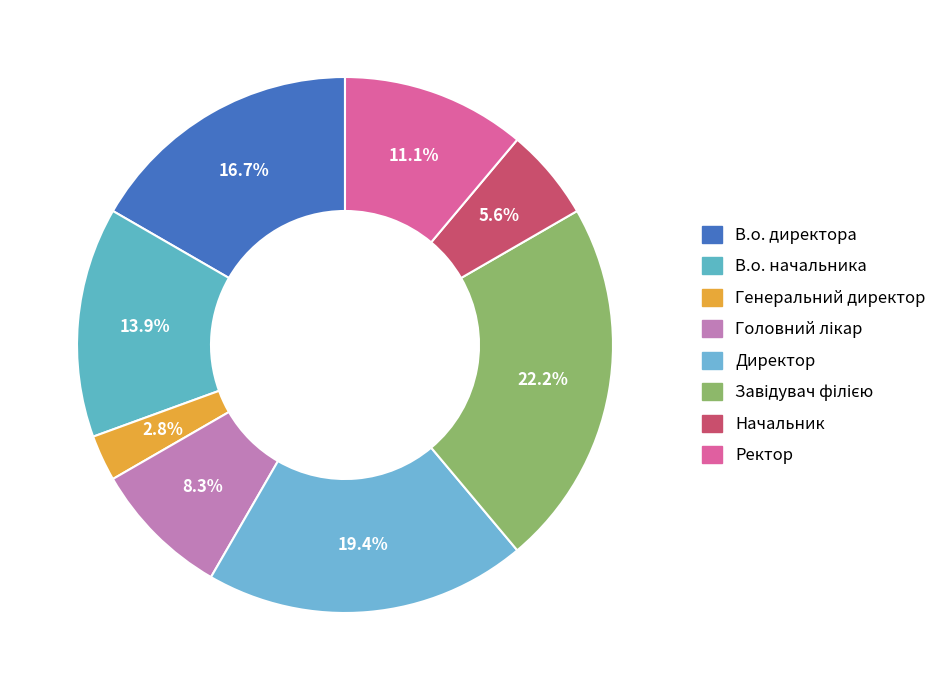

True or false: В.о. начальника accounts for 28% of the total.

False